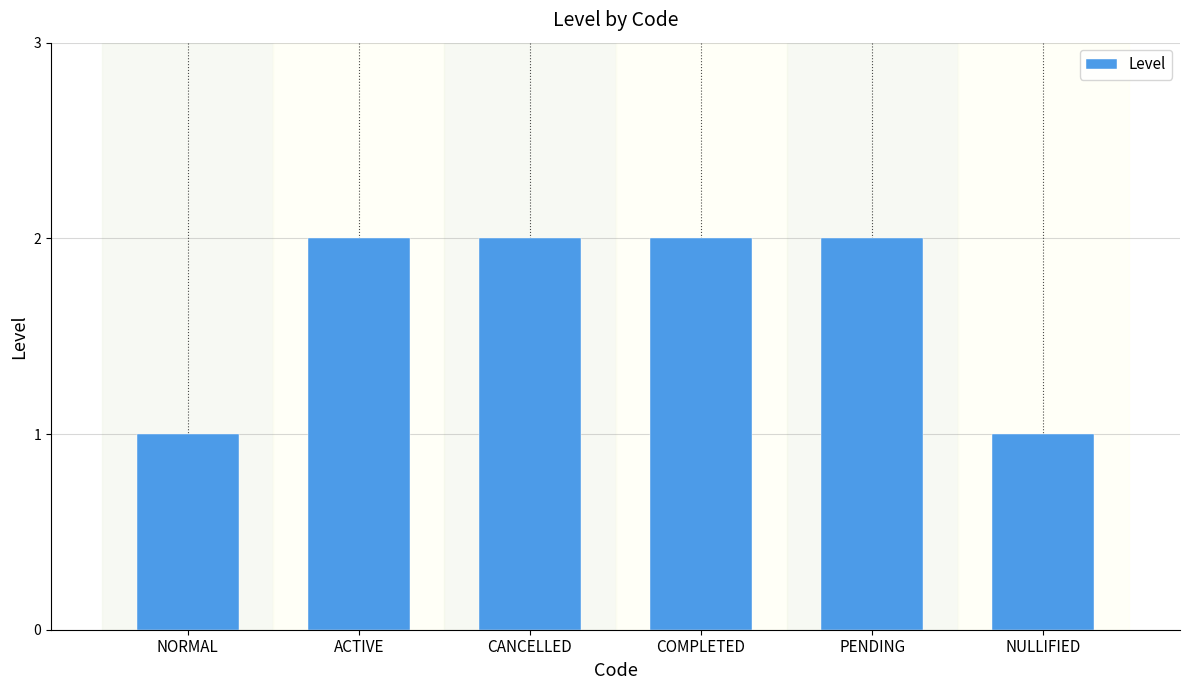

The chart shows a value of 2 at ACTIVE. True or false?

True